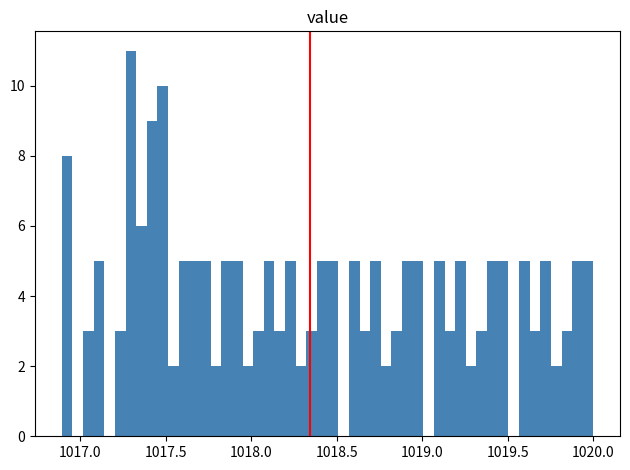

Read against the x-axis, roughly where is the centre of the tallest bar?

1017.30